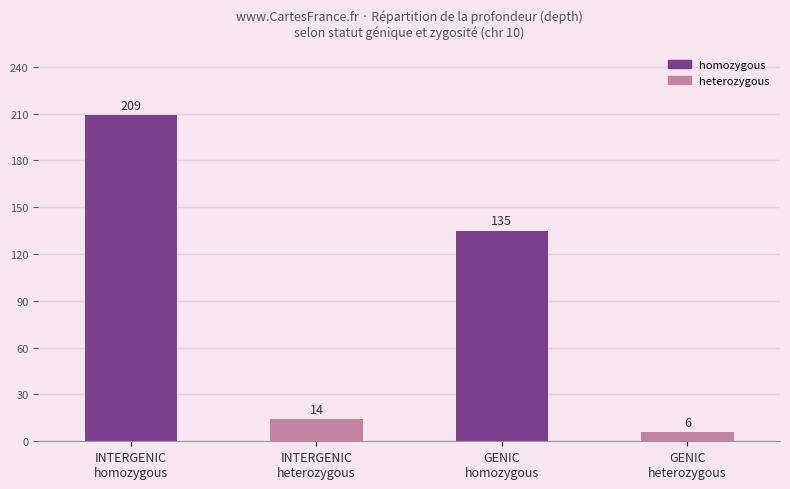

The chart shows a value of 3 at INTERGENIC
heterozygous. True or false?

False